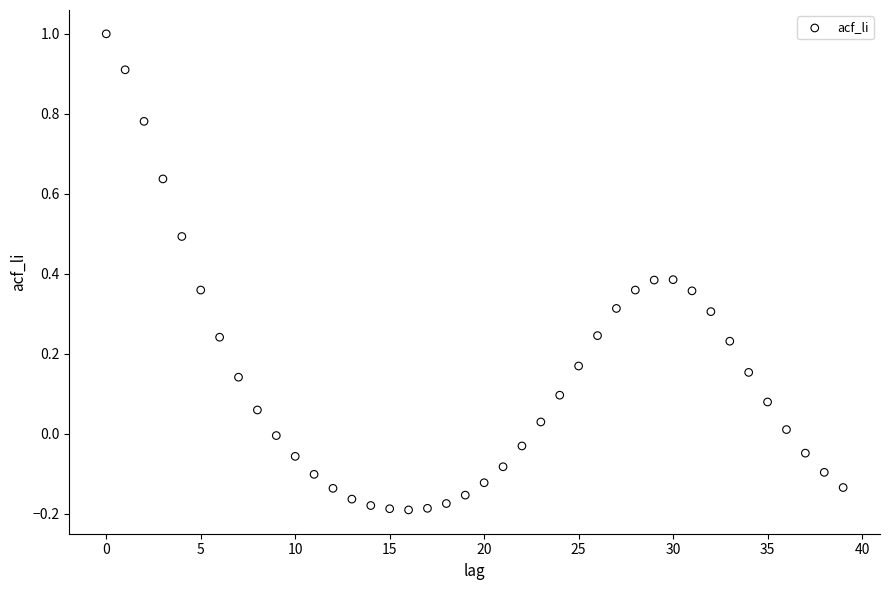

What is the range of Y values (max minus min)?

1.2